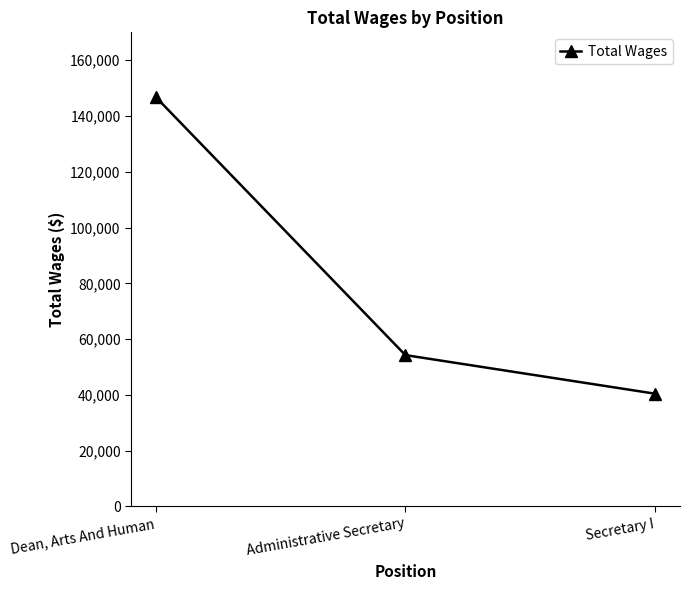

Which category has the lowest value across all series?

Secretary I